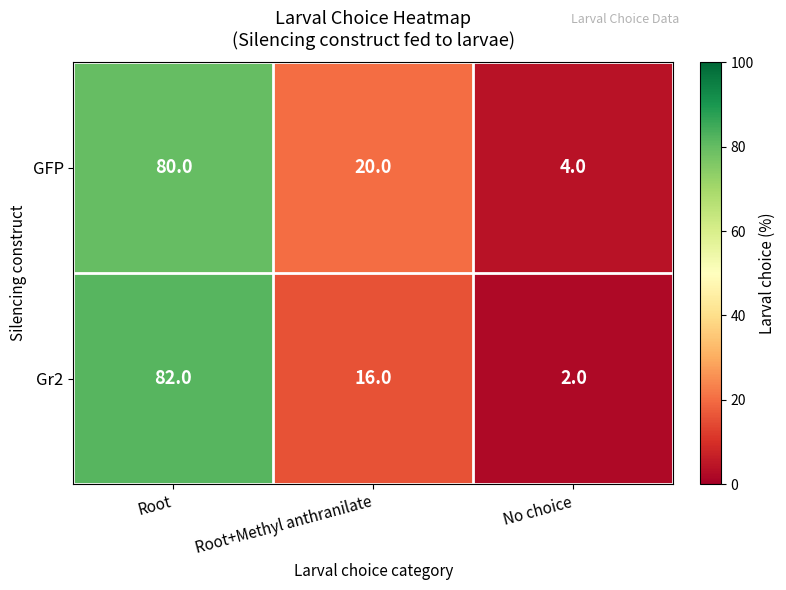

Where is GFP nearest to the value 42?

Root+Methyl anthranilate